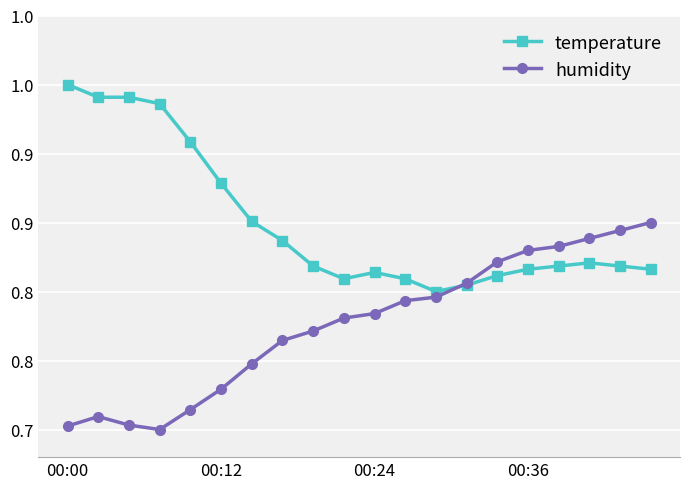

What are all the series names shown in the legend?

temperature, humidity